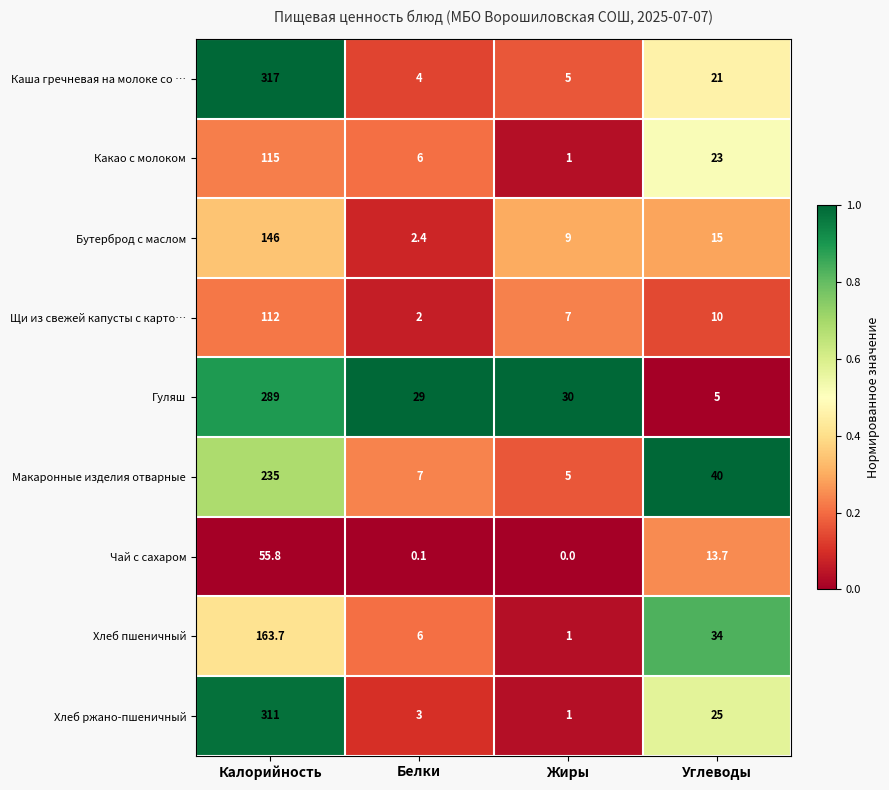

What is the sum of the Какао с молоком values at Белки and Жиры?

7.0